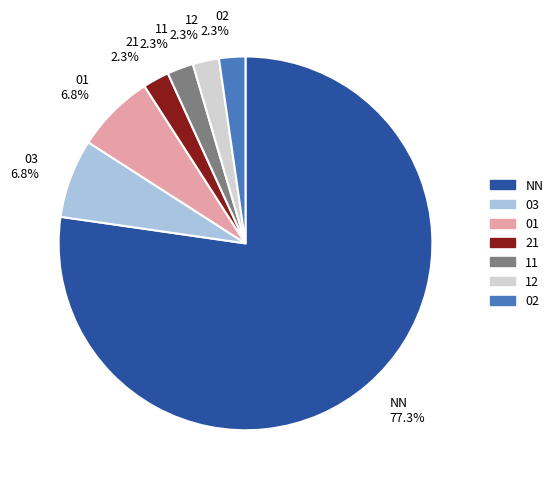

How much of the chart is everything except 01?

93.2%